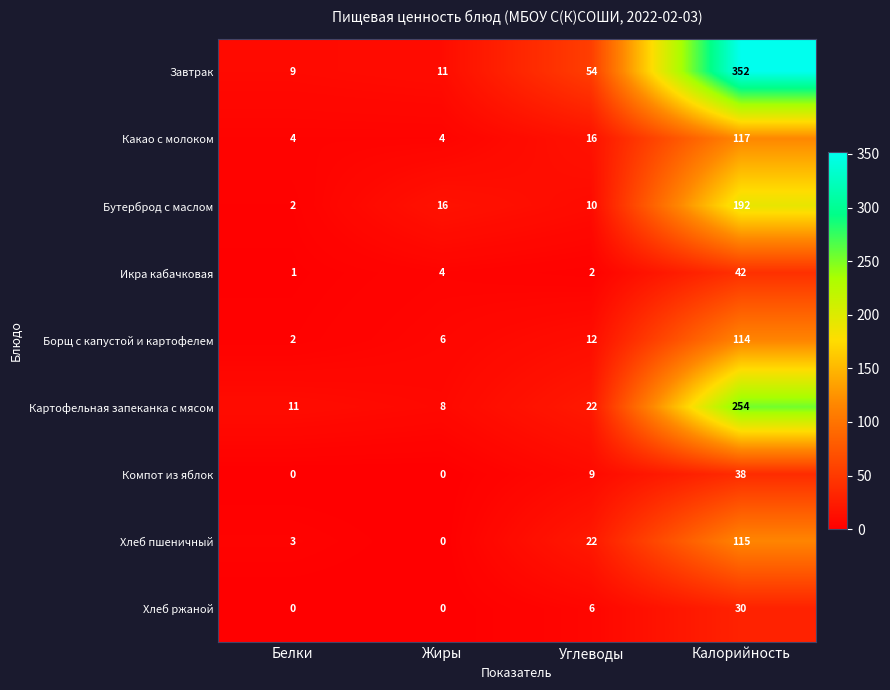

What is the sum of all Хлеб ржаной values?

36